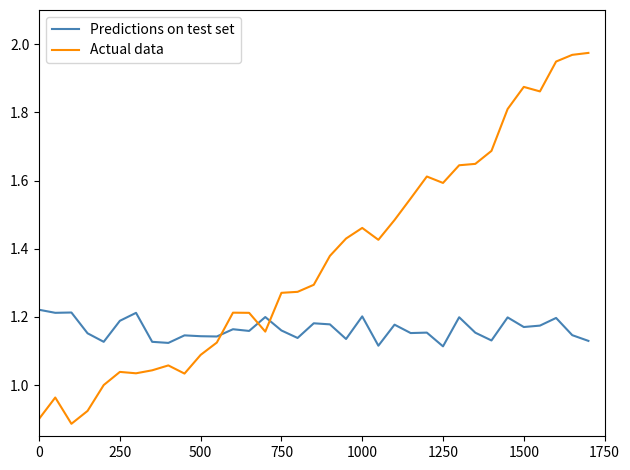

List the series in order of their overall mean, lowest first.

Predictions on test set, Actual data